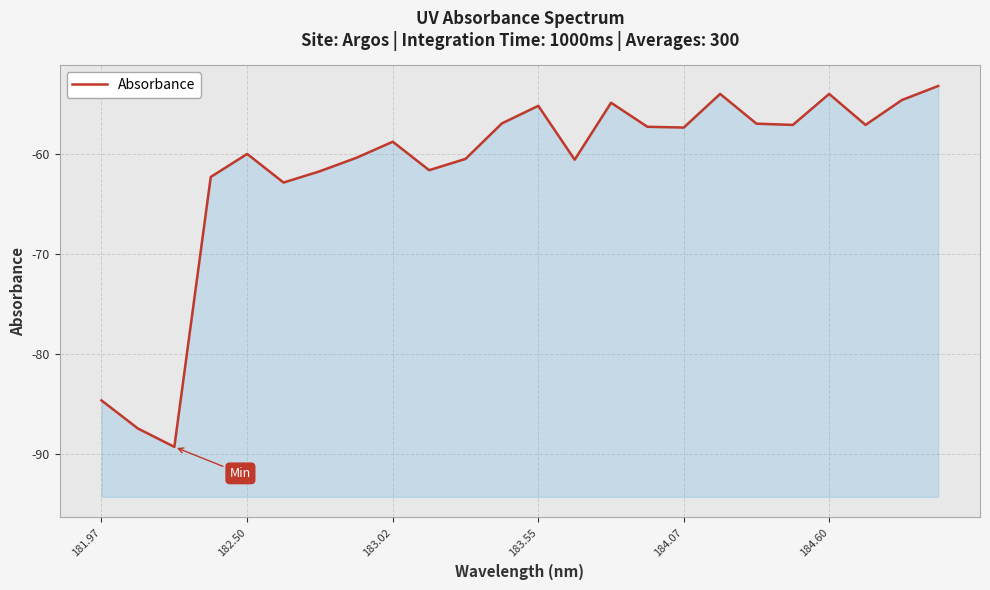

How many data points does each series have?

24